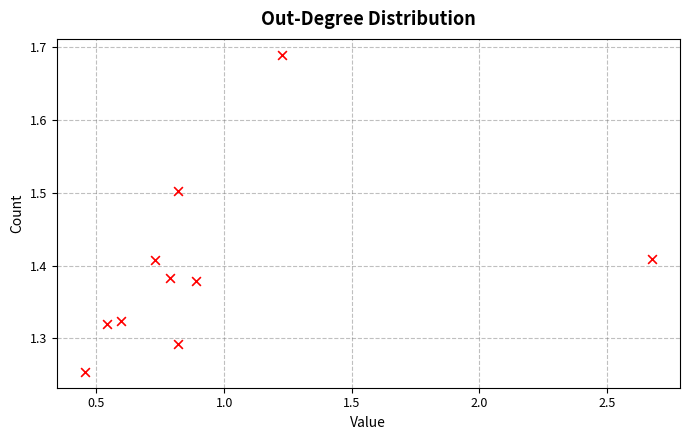

What is the range of Y values (max minus min)?

0.4